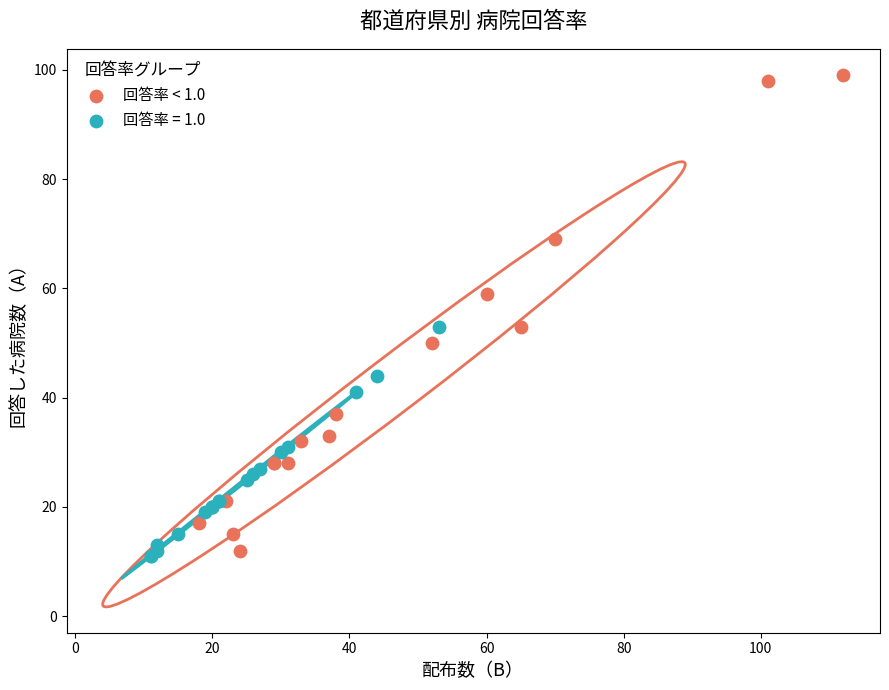

Which series reaches the maximum Y coordinate?

回答率 < 1.0